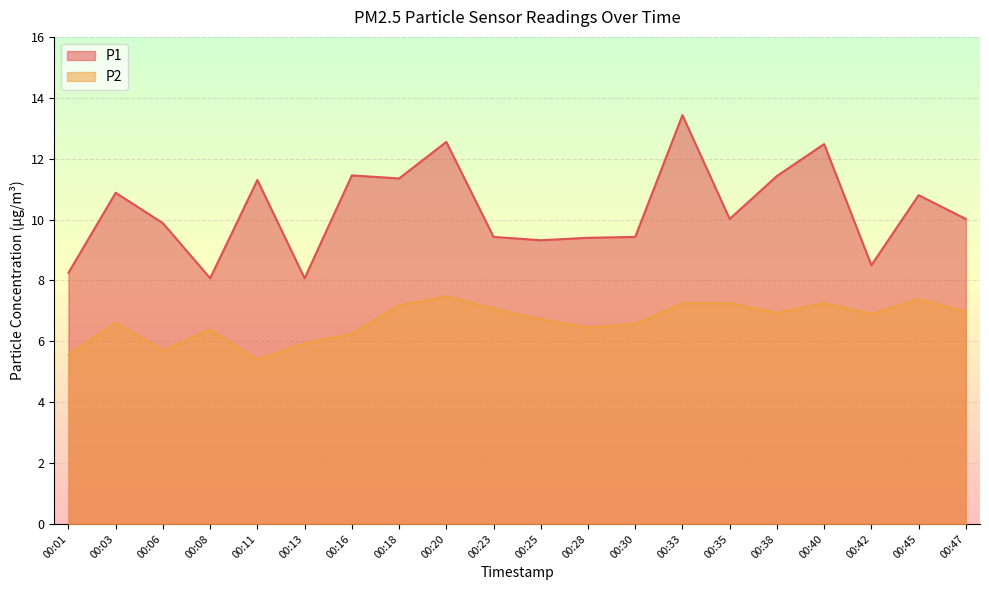

In P1, how many points are lower than both neighbors (excluding endpoints)?

6